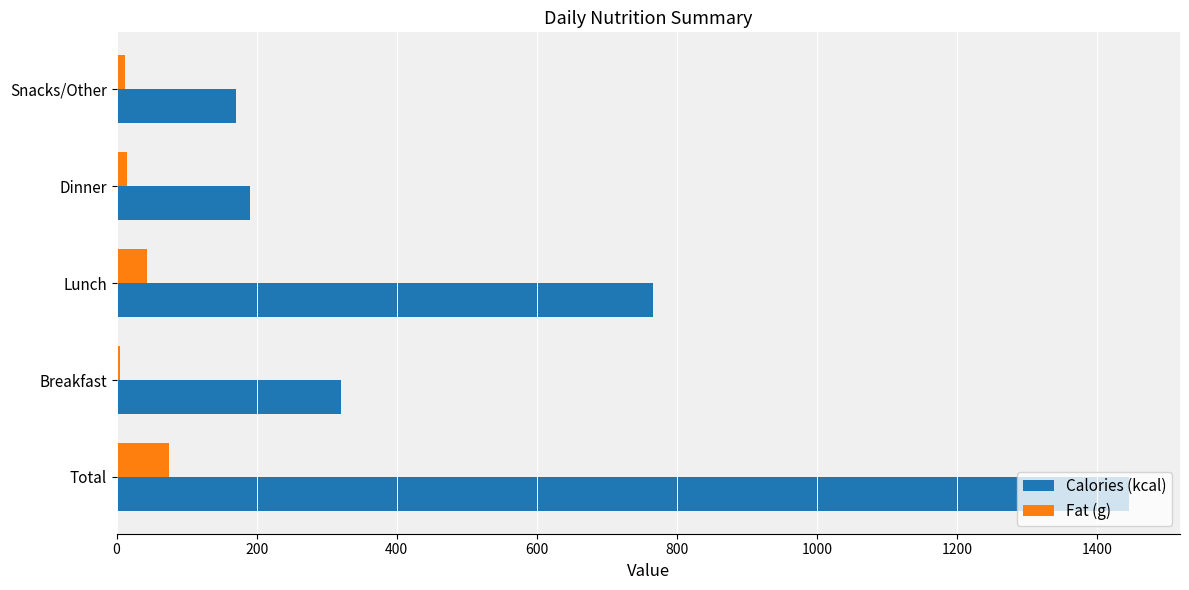

What is the average value of the Fat (g) series?

30.1